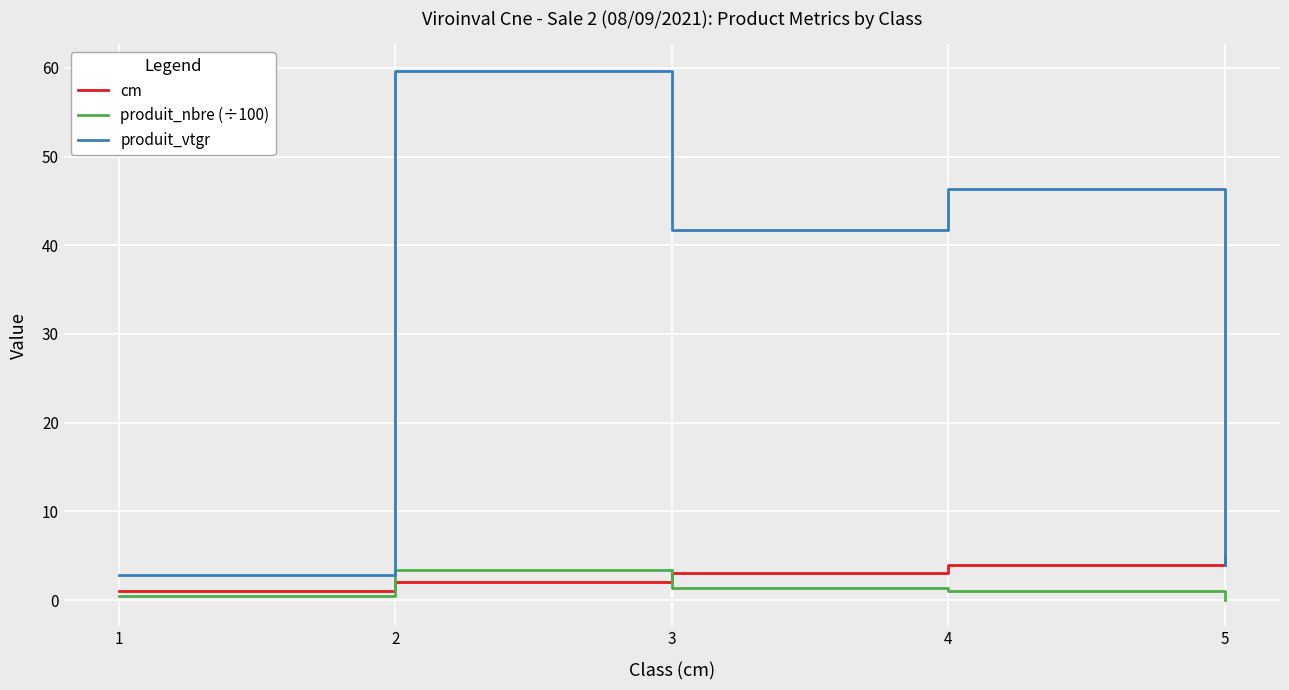

Where is the first local minimum for produit_vtgr?

3